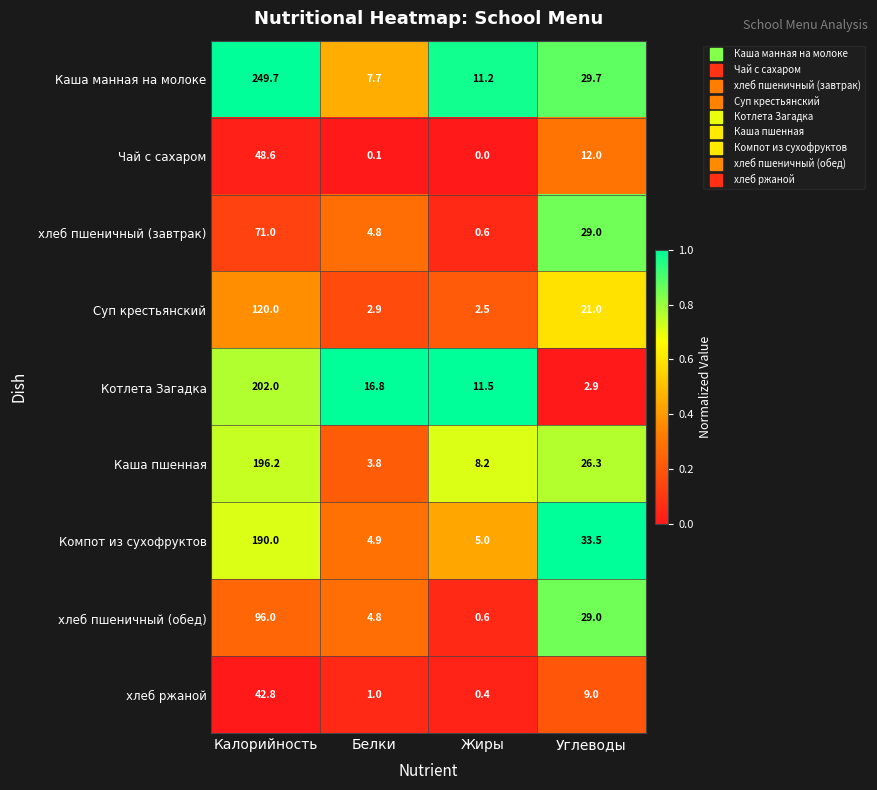

The value of хлеб пшеничный (обед) at Калорийность is 96.0. True or false?

True